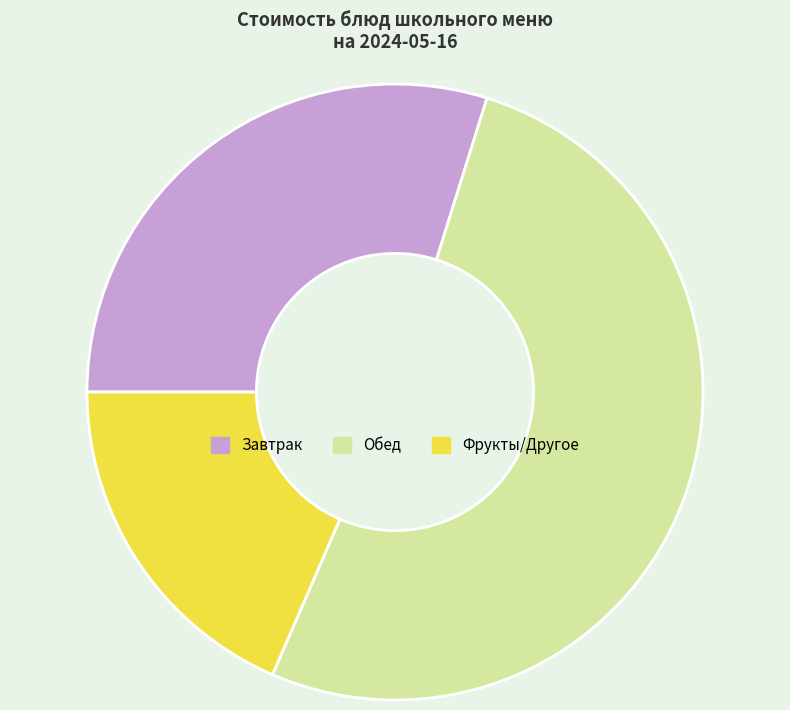

Which category has the smallest portion of the pie?

Фрукты/Другое